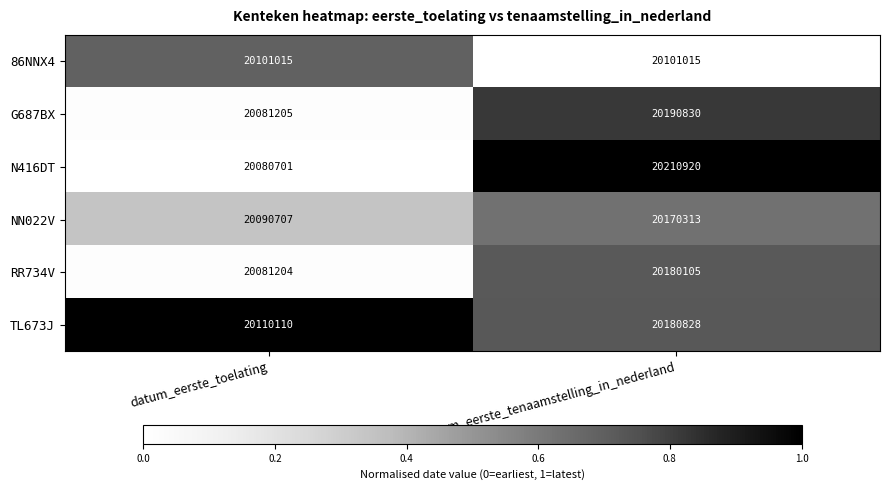

What is the difference between the maximum and minimum values in the N416DT series?

130219